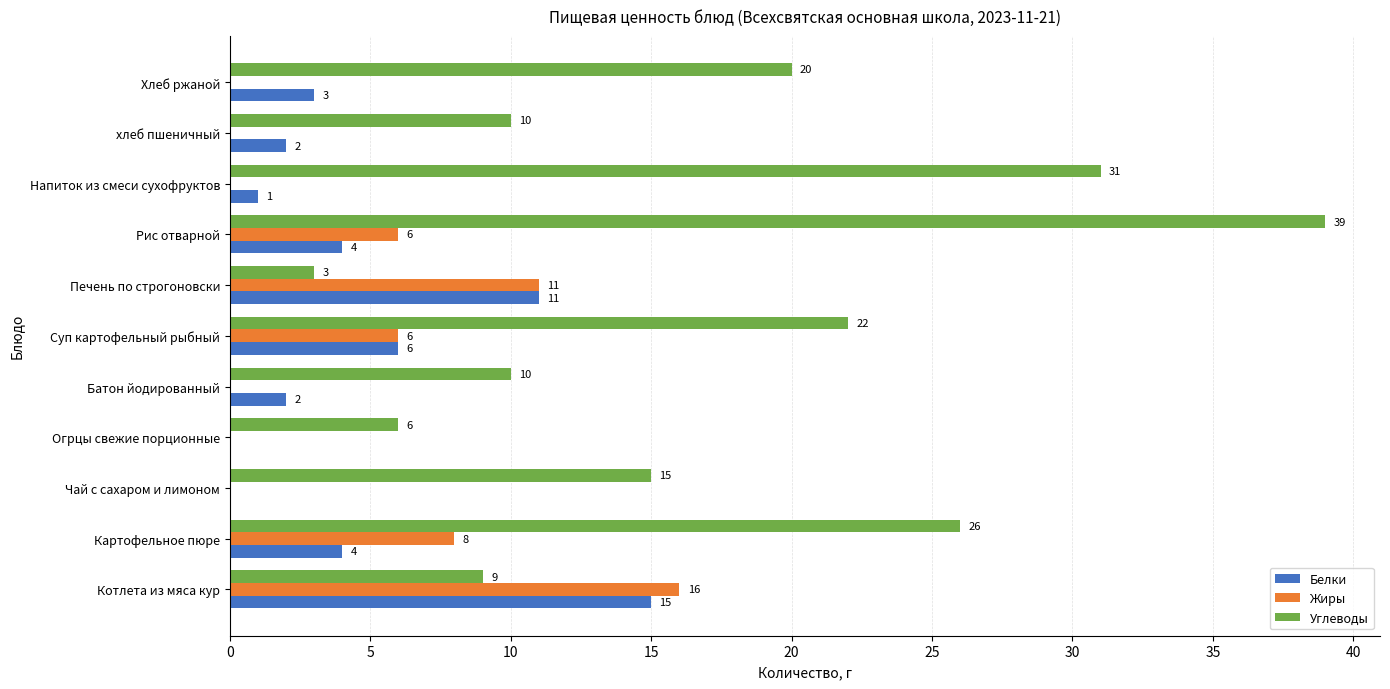

Between Чай с сахаром и лимоном and хлеб пшеничный, which series saw the biggest shift?

Углеводы